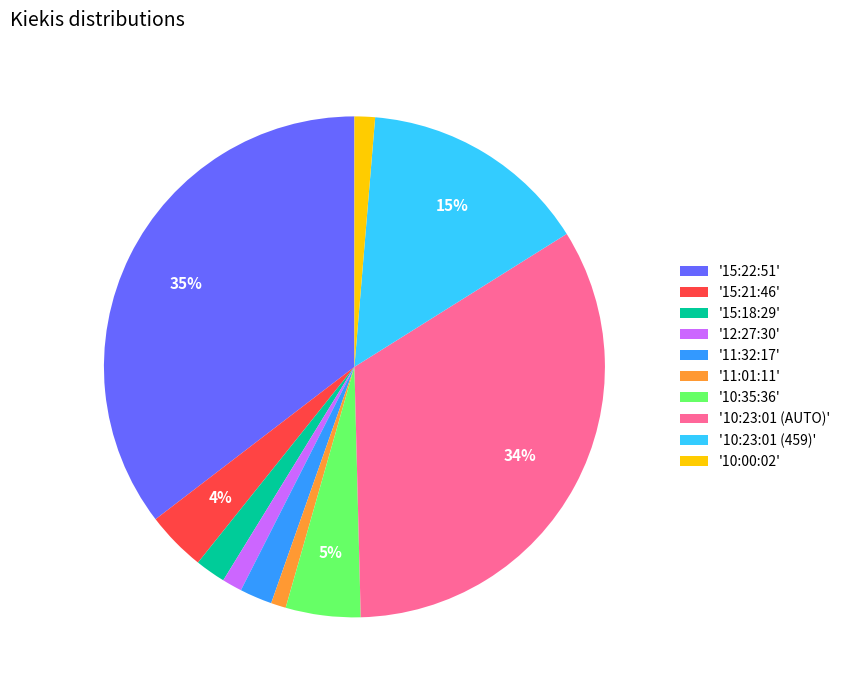

To the nearest percent, what is the average slice percentage?

10%